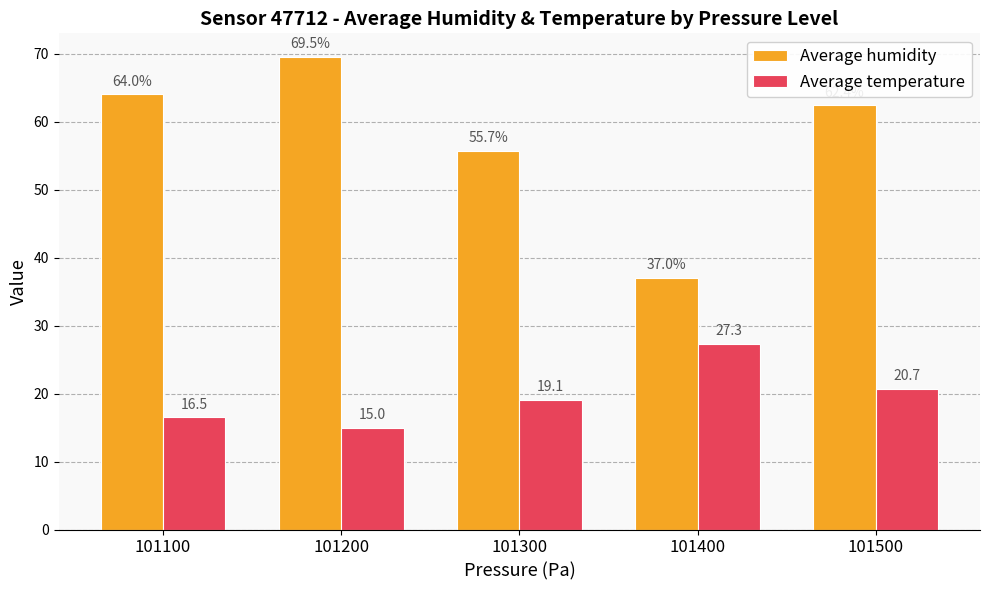

What is the minimum value for Average temperature?

15.0